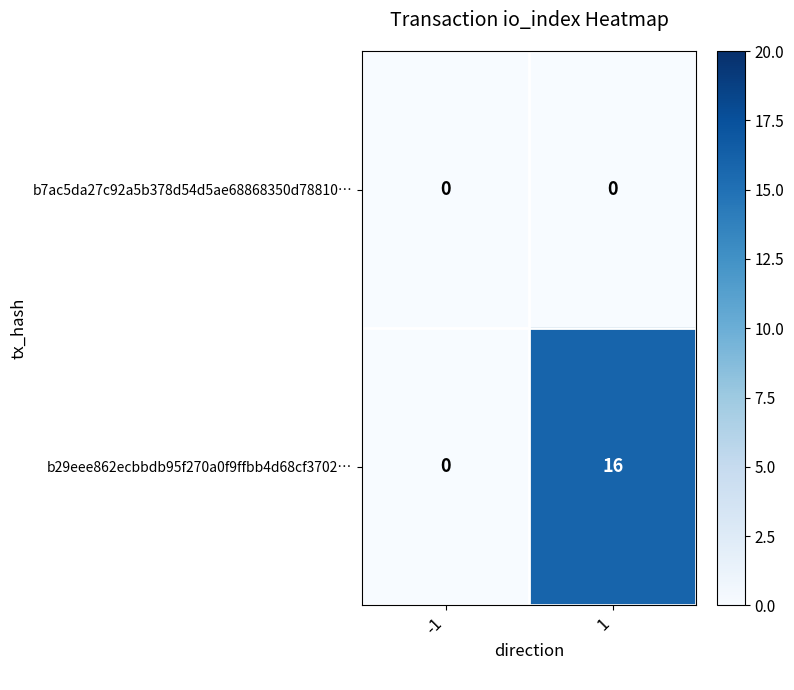

At which category is the sum across all series the highest?

1